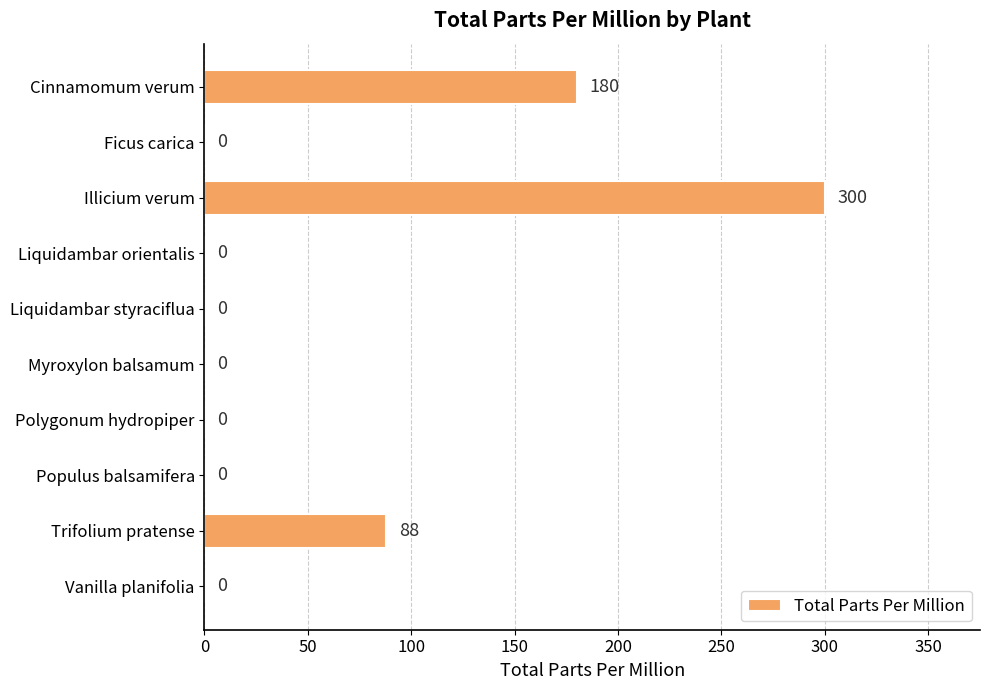

Reading top to bottom, extract all data points from this chart.

Cinnamomum verum=180	Ficus carica=0	Illicium verum=300	Liquidambar orientalis=0	Liquidambar styraciflua=0	Myroxylon balsamum=0	Polygonum hydropiper=0	Populus balsamifera=0	Trifolium pratense=88	Vanilla planifolia=0